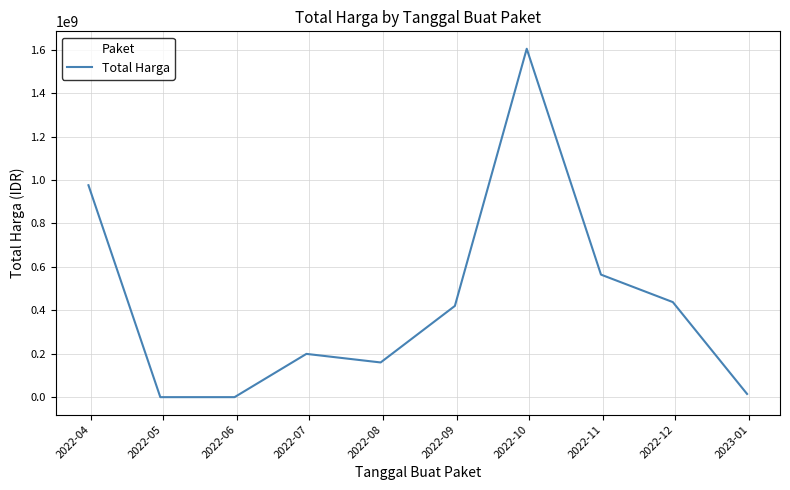

What is the difference between the maximum and second lowest values?

1604159000